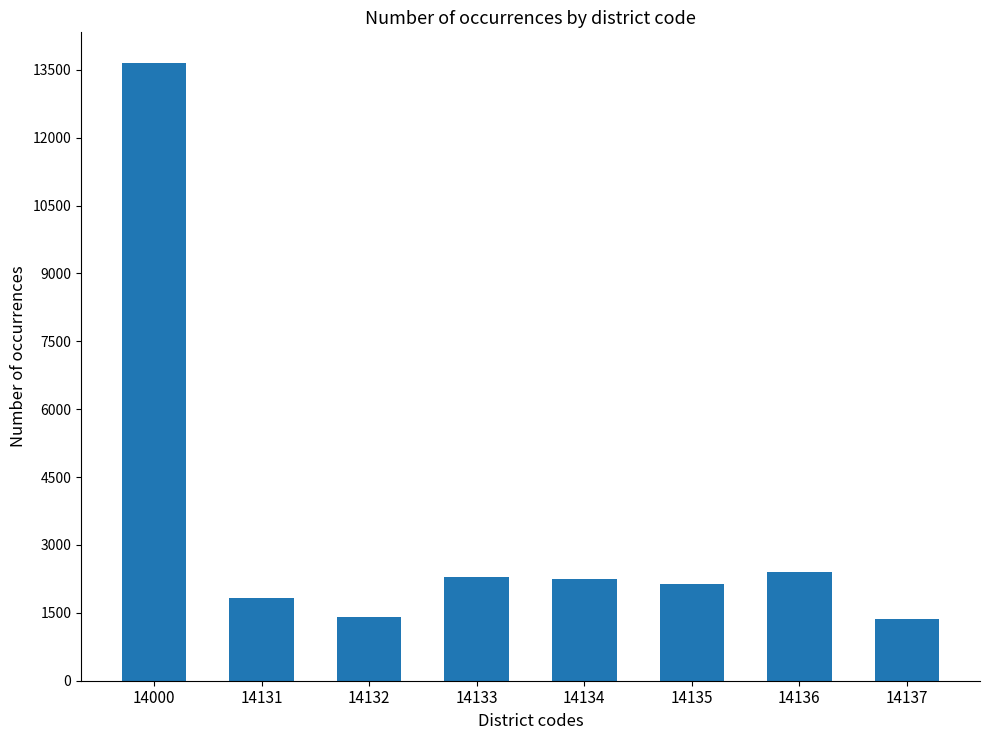

Read the value at 14132.

1401